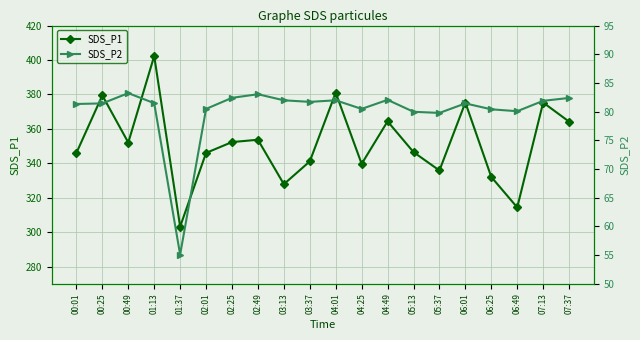

Rank the series by their maximum value, from highest to lowest.

SDS_P1, SDS_P2